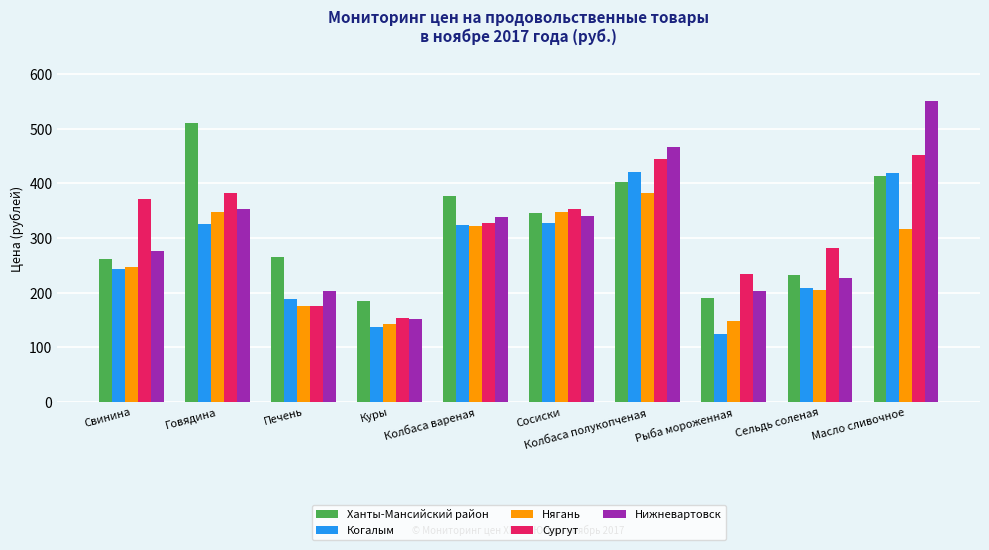

What are all the series names shown in the legend?

Ханты-Мансийский район, Когалым, Нягань, Сургут, Нижневартовск